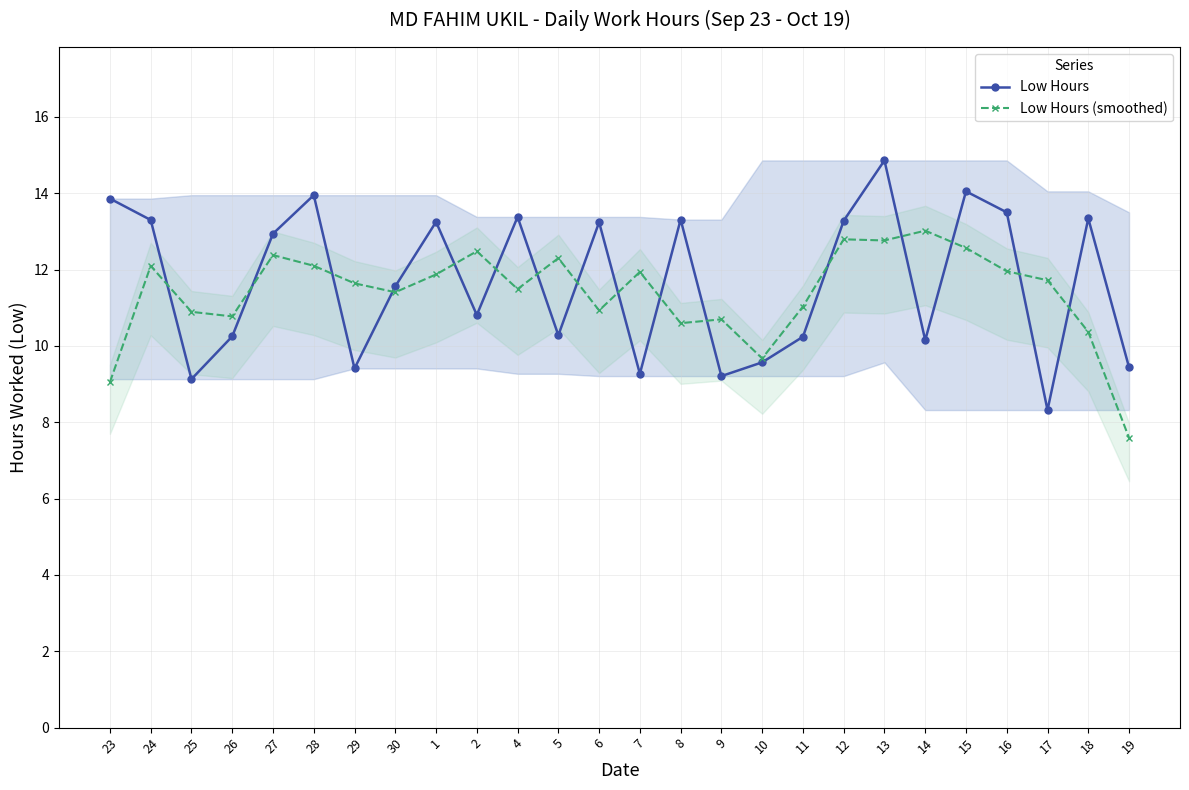

What is the minimum value shown in the chart?

7.6